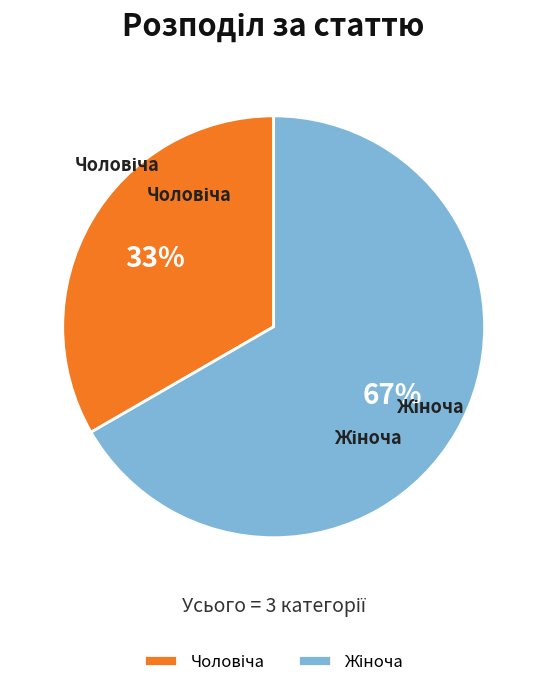

Is there a majority slice in this chart?

Yes